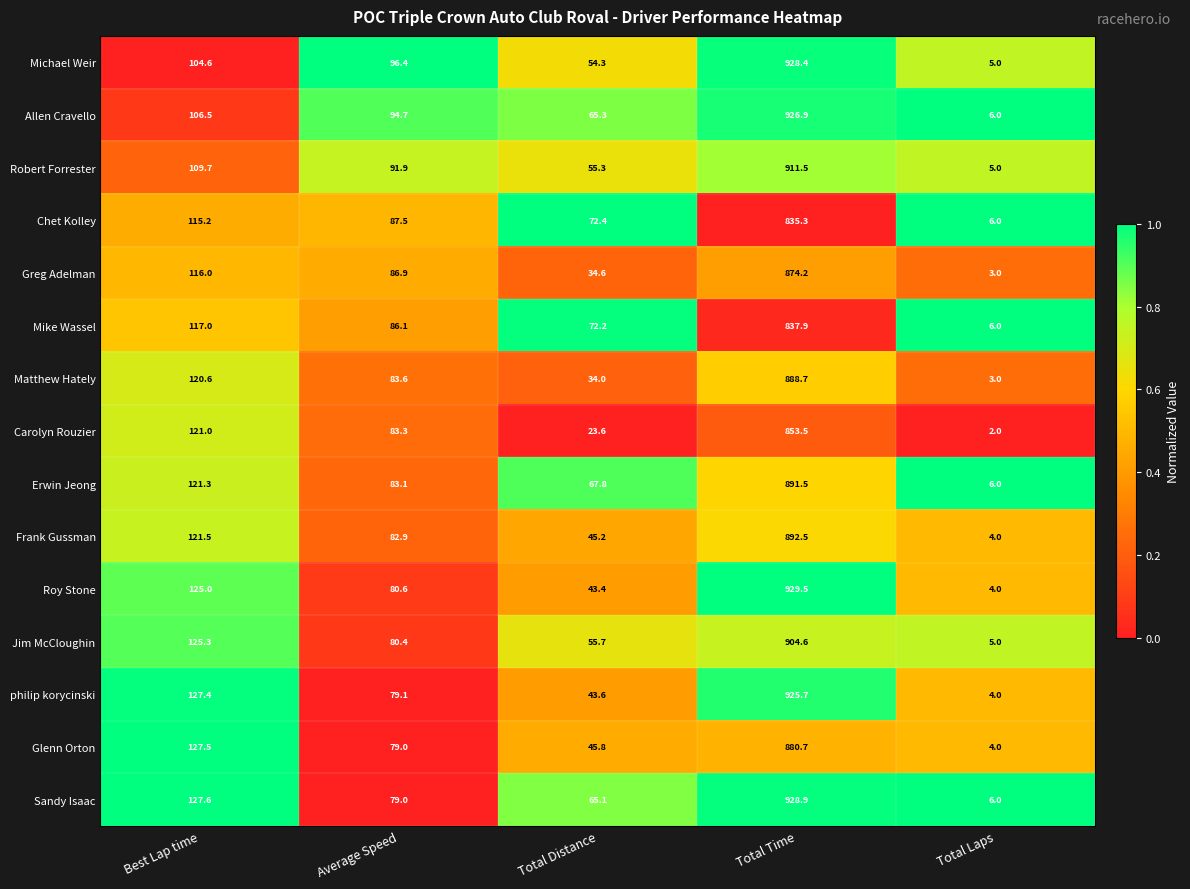

Rank the series by their maximum value, from lowest to highest.

Chet Kolley, Mike Wassel, Carolyn Rouzier, Greg Adelman, Glenn Orton, Matthew Hately, Erwin Jeong, Frank Gussman, Jim McCloughin, Robert Forrester, philip korycinski, Allen Cravello, Michael Weir, Sandy Isaac, Roy Stone